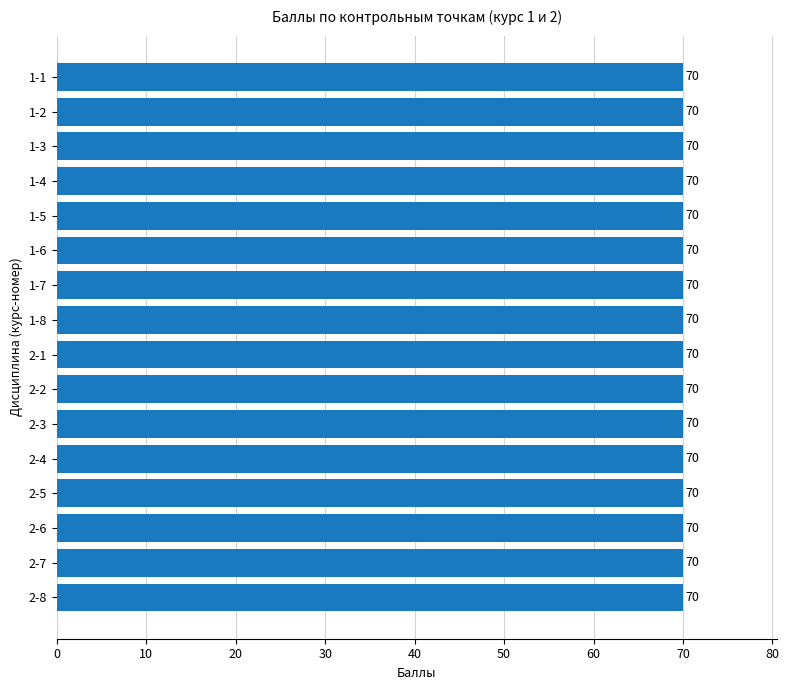

What is the label of the 2nd bar from the right?

2-7